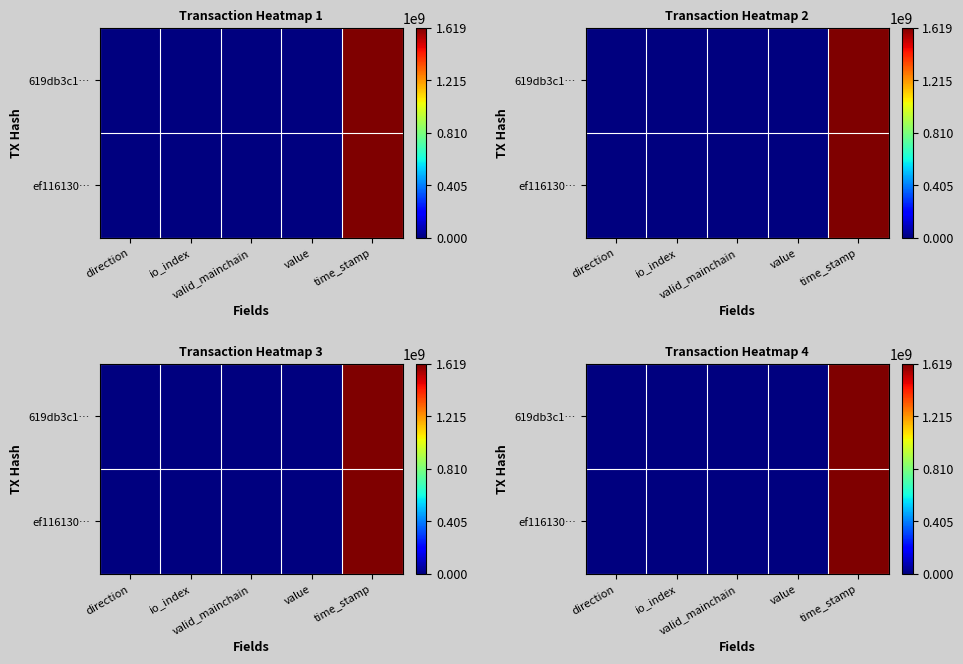

How many categories are shown in the chart?

5